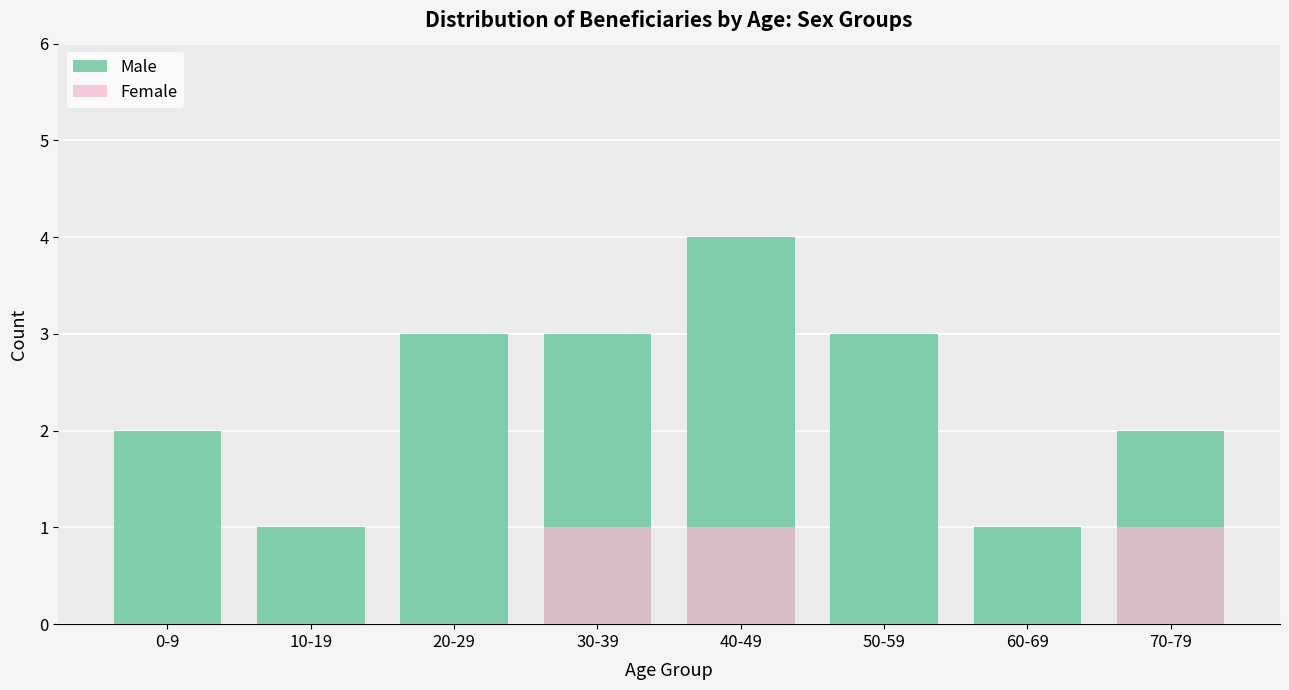

Count the Female values in the range 0 to 1.

8